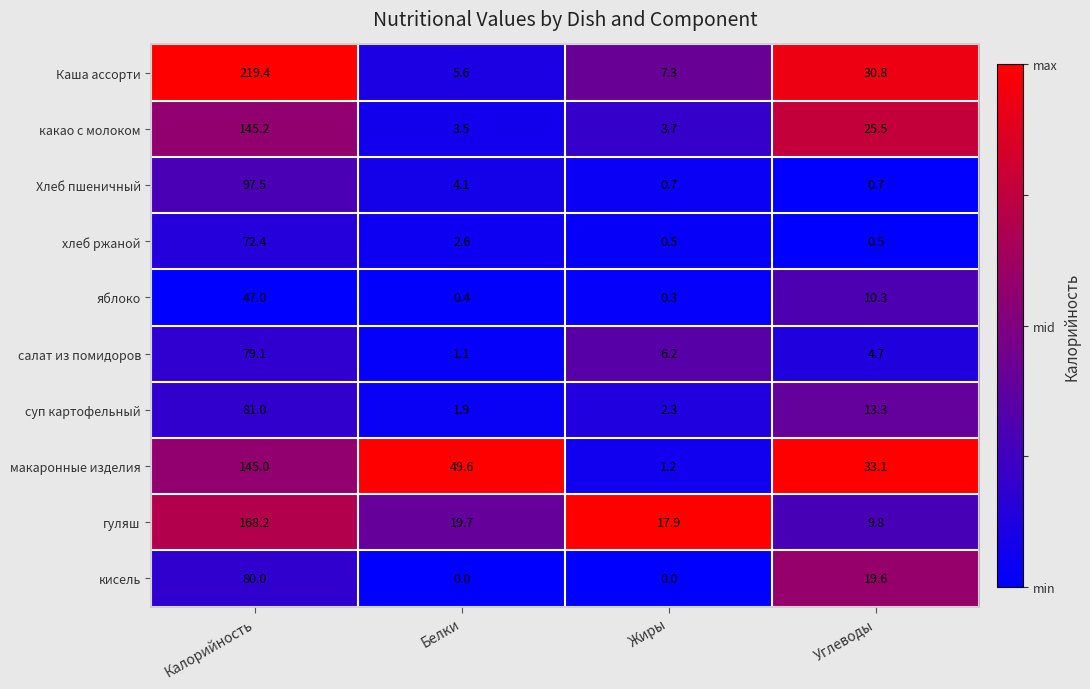

What is the total value across all series at Жиры?

40.1